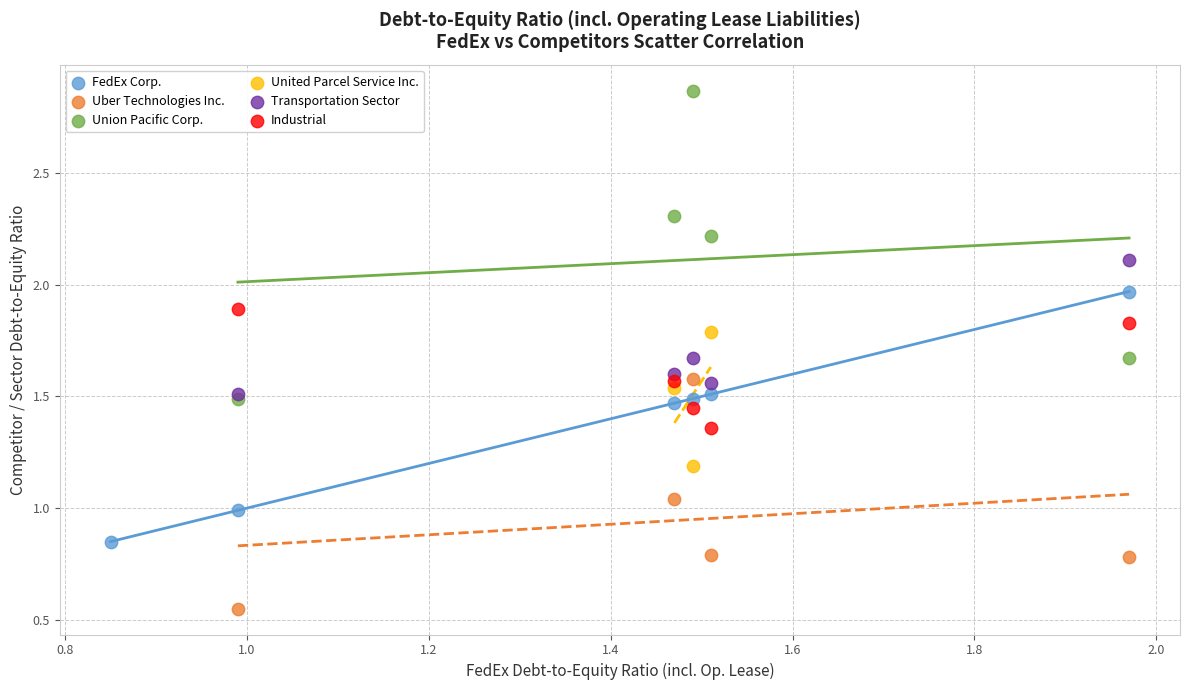

Which series contains the highest Y value?

Union Pacific Corp.